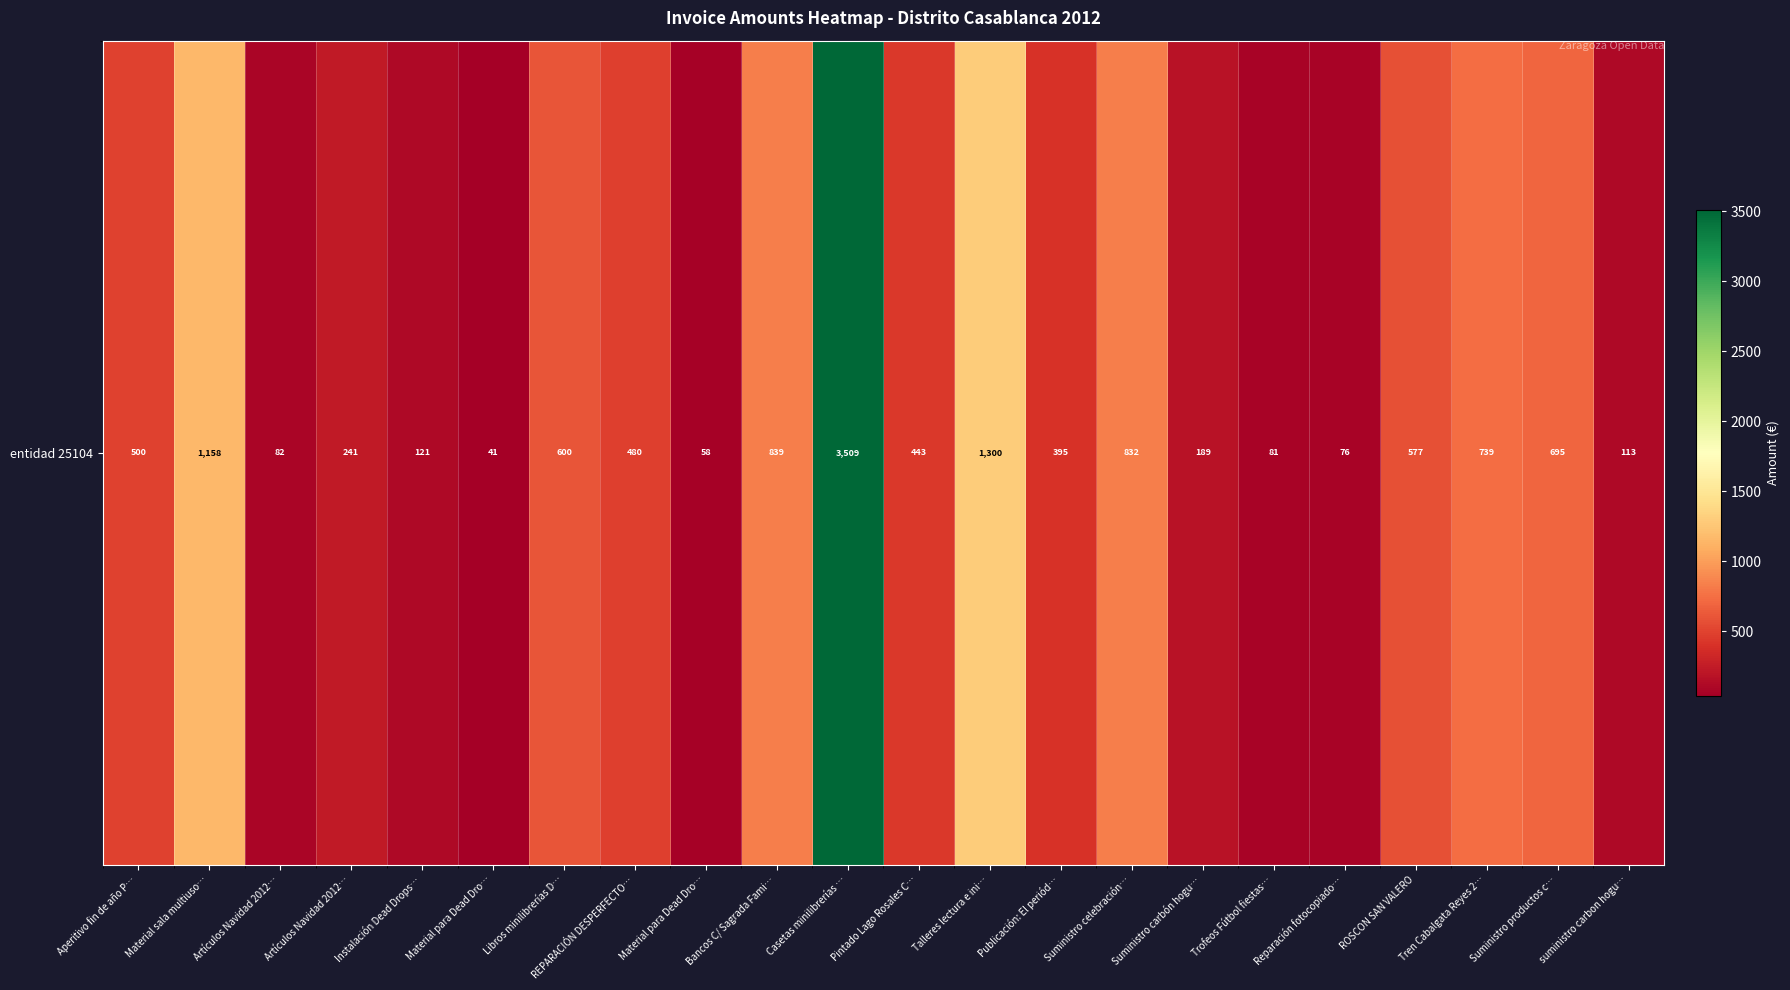

What is the ratio of the value at Pintado Lago Rosales C… to the value at Artículos Navidad 2012…?

1.8